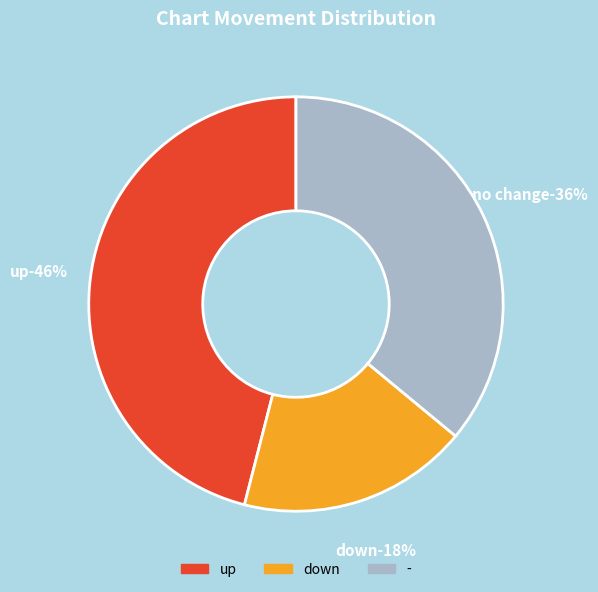

What percentage is NOT represented by up?

54.0%